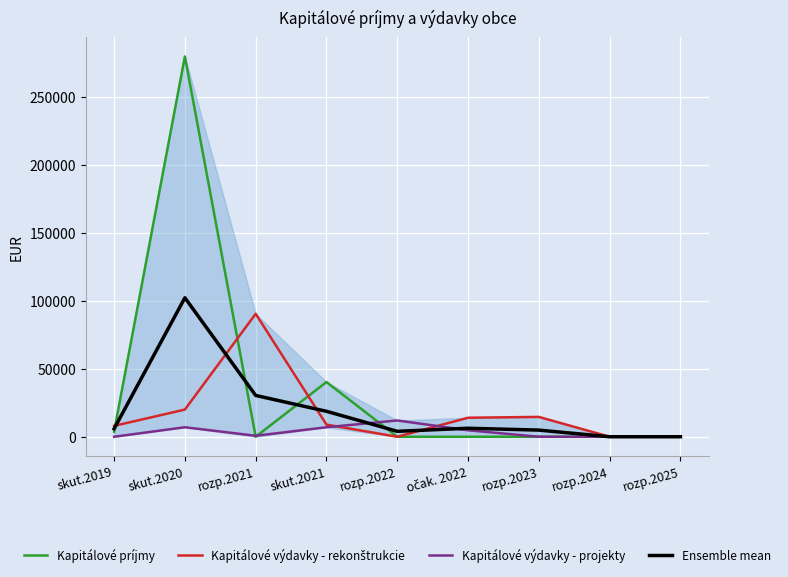

At which category is the sum across all series the highest?

skut.2020